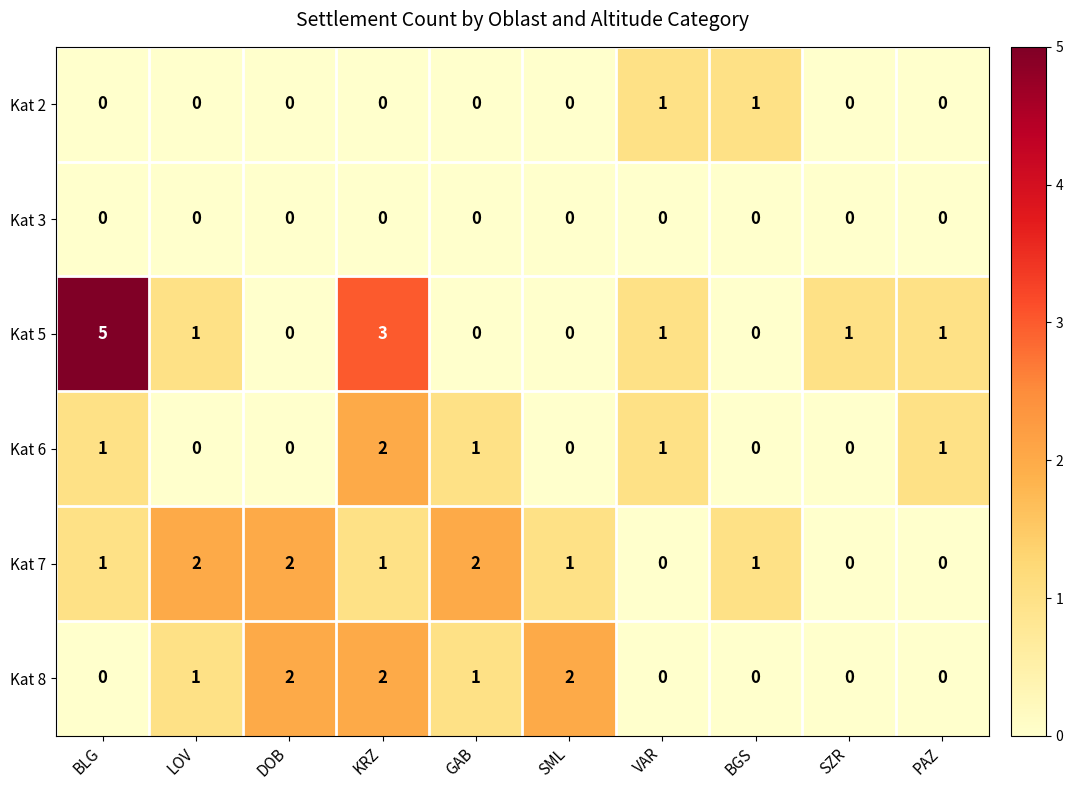

Is it true that Kat 6 equals 1 at KRZ?

False